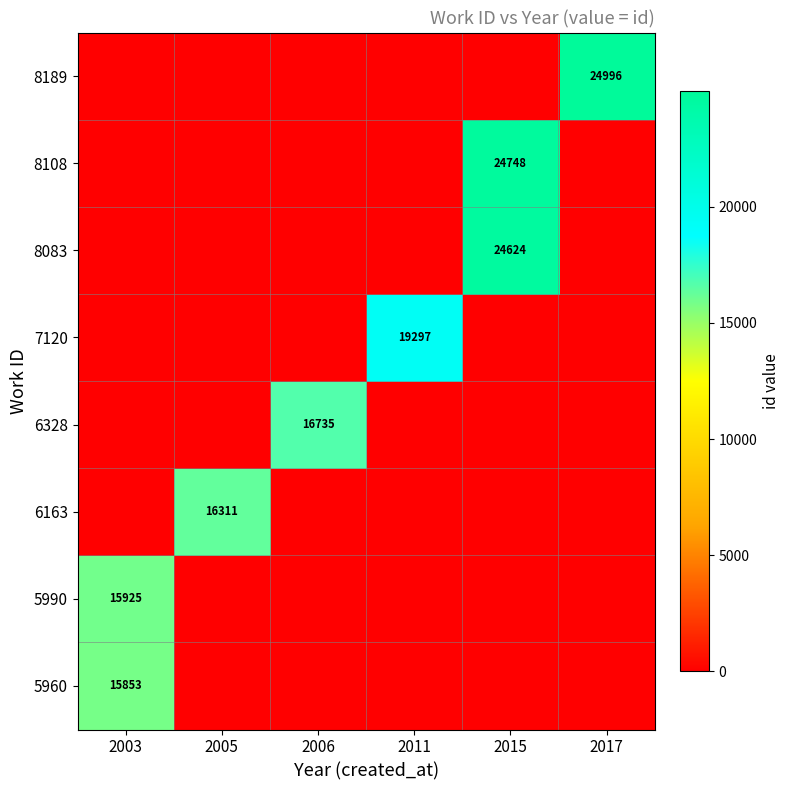

At how many categories does at least one series exceed 17337?

3